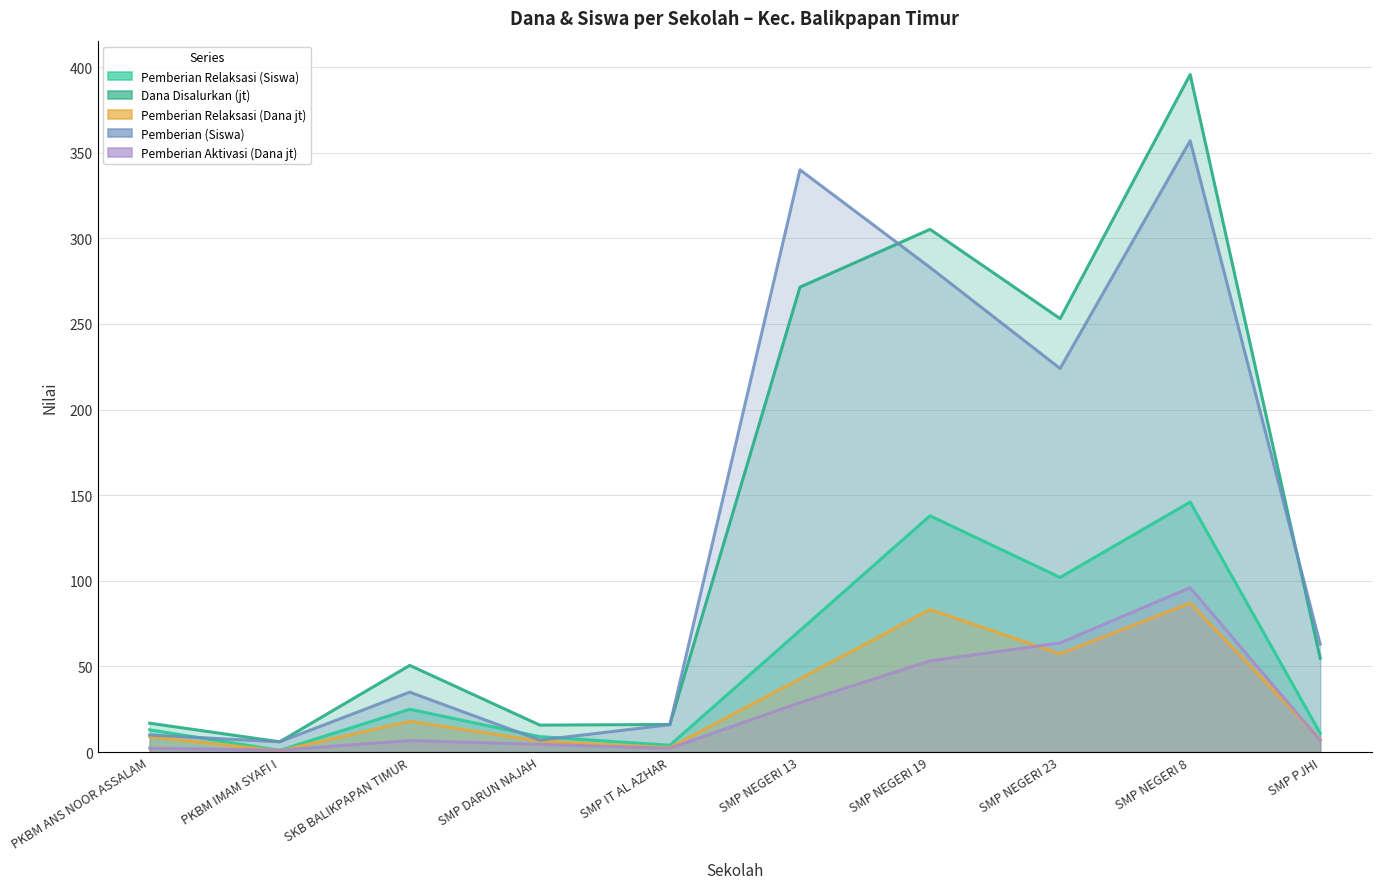

Reading right to left, extract all data points from this chart.

Pemberian Relaksasi (Siswa): 11.0	146.0	102.0	138.0	71.0	4.0	9.0	25.0	1.0	13.0
Dana Disalurkan (jt): 54.8	395.6	253.1	305.2	271.5	16.1	15.8	50.6	6.0	16.9
Pemberian Relaksasi (Dana jt): 7.5	87.0	57.4	83.2	42.8	2.6	6.4	18.0	0.8	9.0
Pemberian (Siswa): 63.0	357.0	224.0	283.0	340.0	16.0	7.0	35.0	6.0	10.0
Pemberian Aktivasi (Dana jt): 6.8	96.0	63.8	53.2	28.9	2.2	4.5	6.8	1.1	2.2